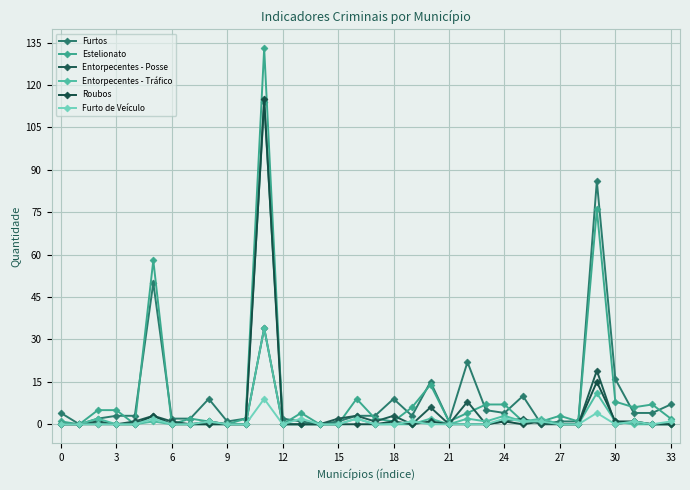

Count the number of data series in this chart.

6